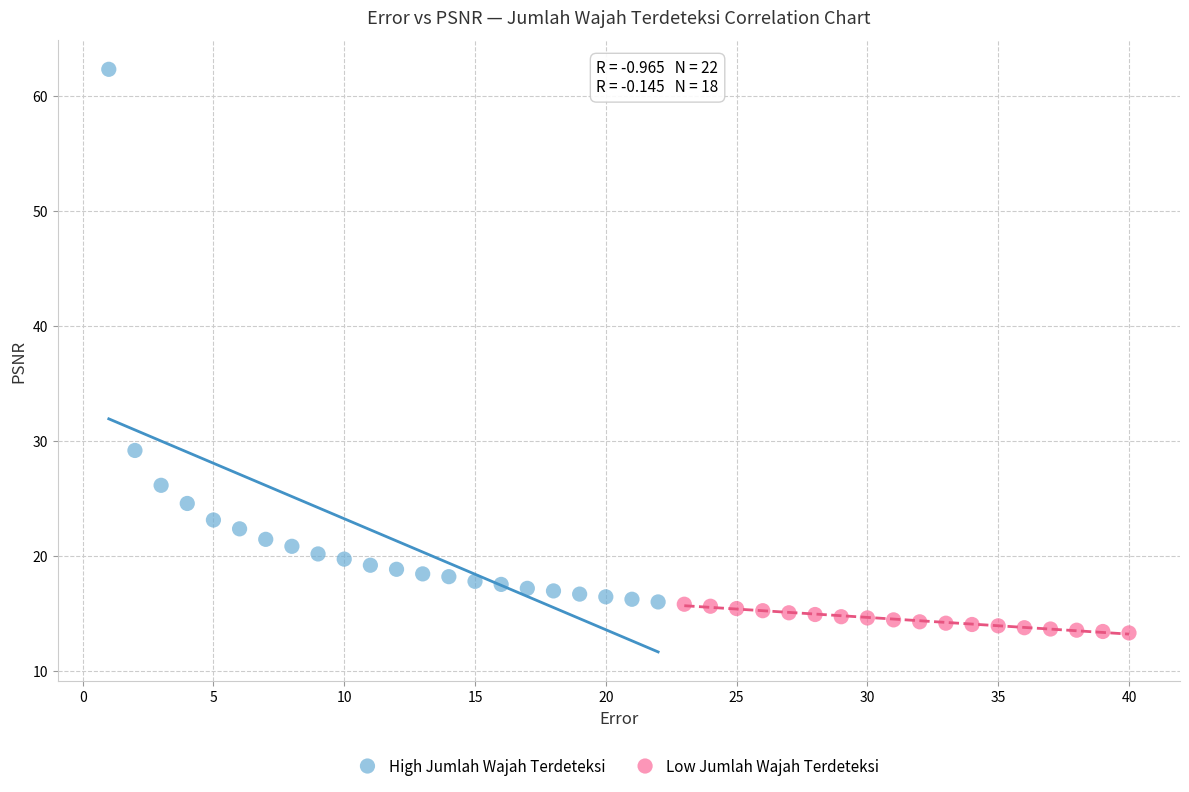

Which series contains the highest Y value?

High Jumlah Wajah Terdeteksi